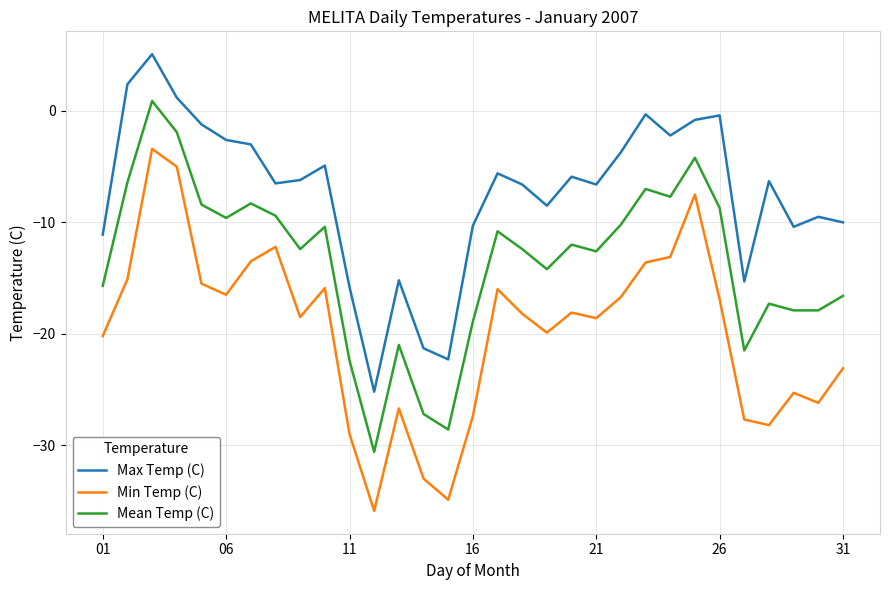

What is the minimum value for Mean Temp (C)?

-30.6